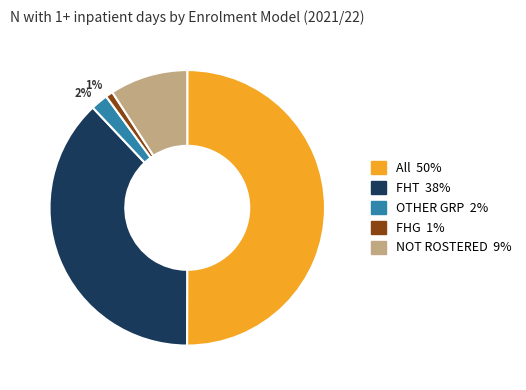

Rank the categories by value from lowest to highest.

1%, 2%, 9%, 38%, 50%